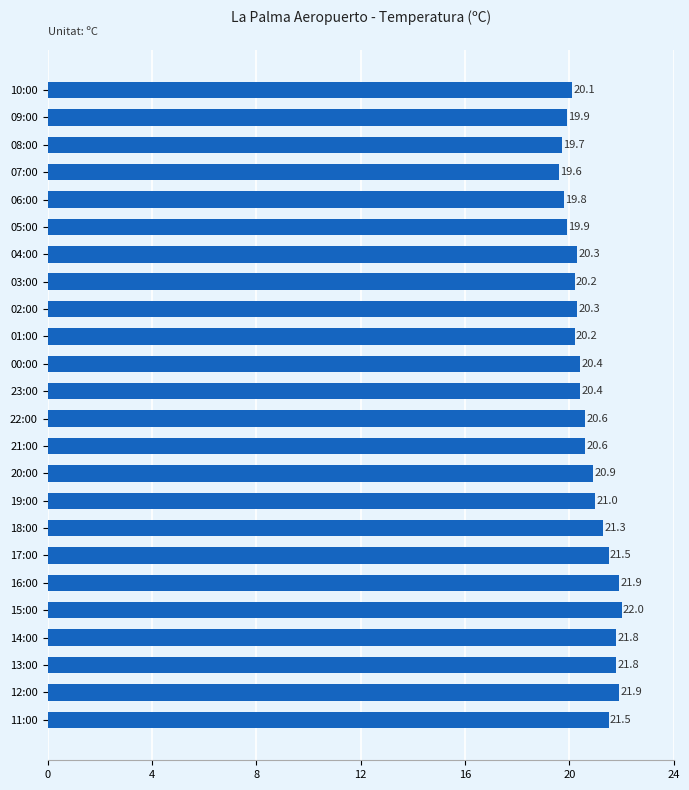

Read the value at 21:00.

20.6